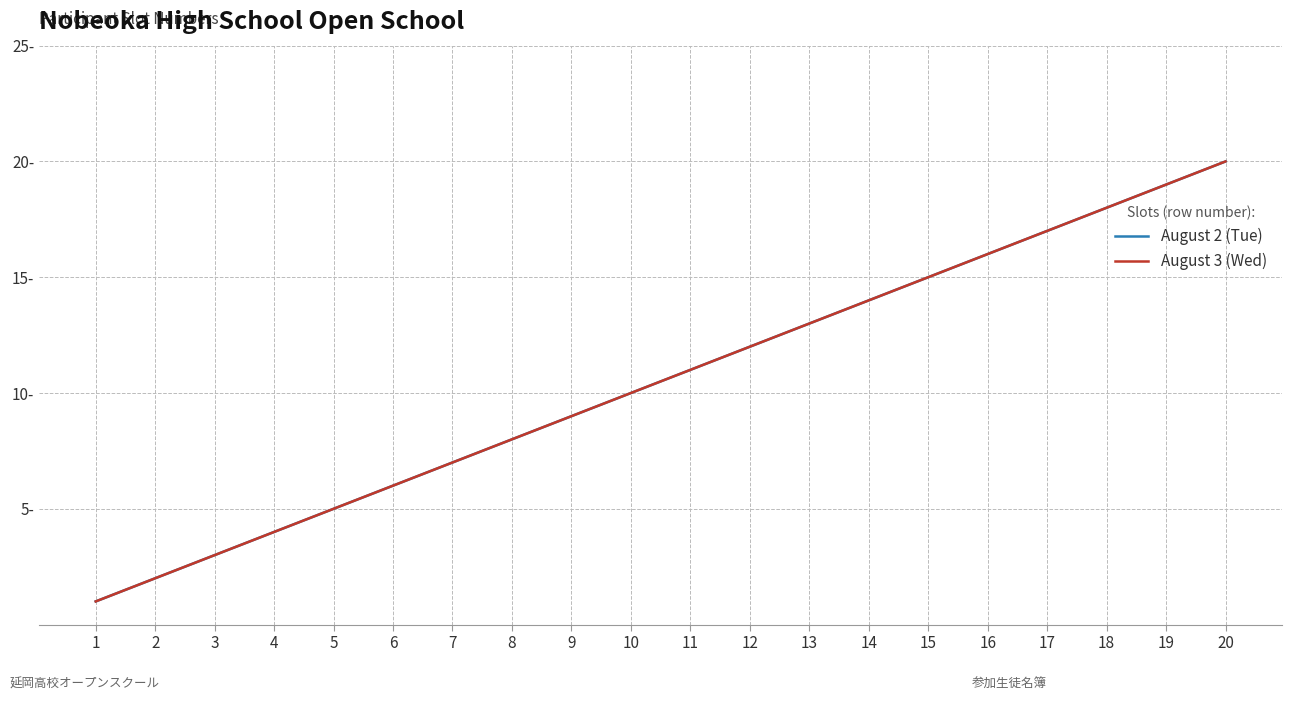

Does the chart have visible grid lines?

Yes